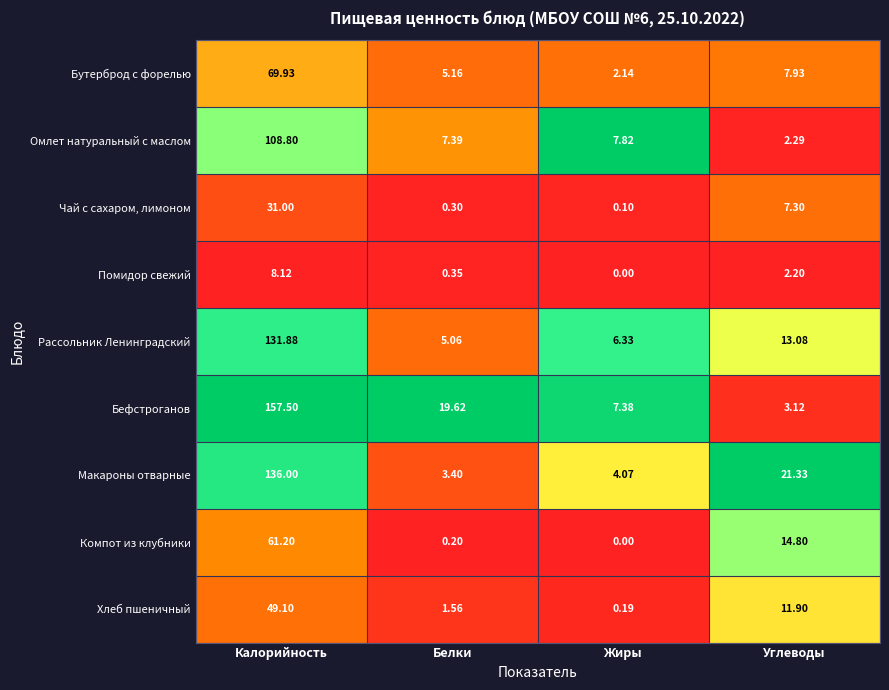

Where does the Компот из клубники series first go above 14?

Калорийность